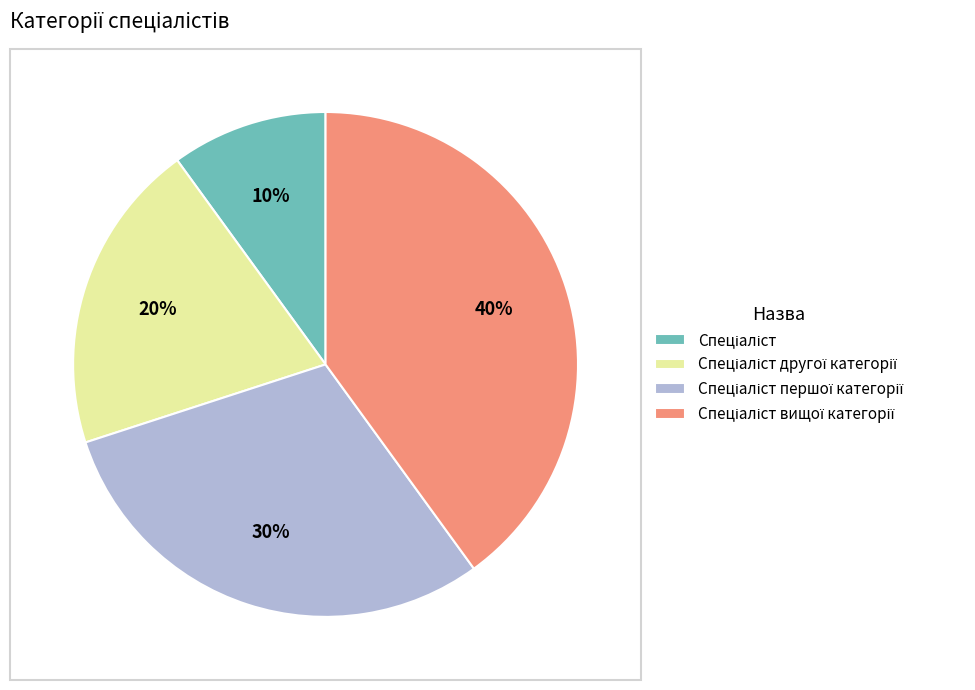

To the nearest percent, what is the difference between the largest and smallest slice percentages?

30%